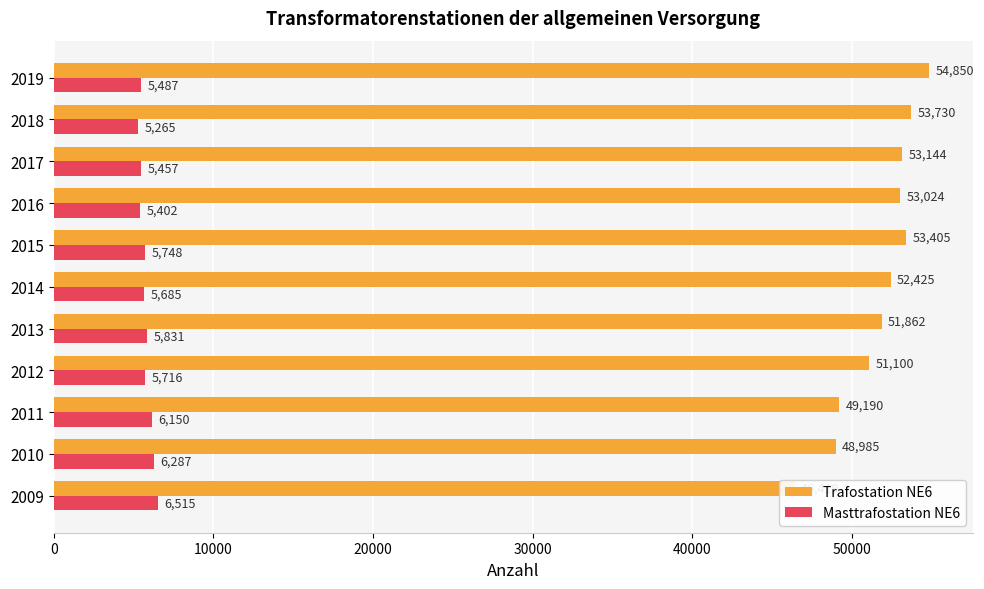

Is the value of Trafostation NE6 at 2019 greater than the value of Masttrafostation NE6 at 2009?

Yes